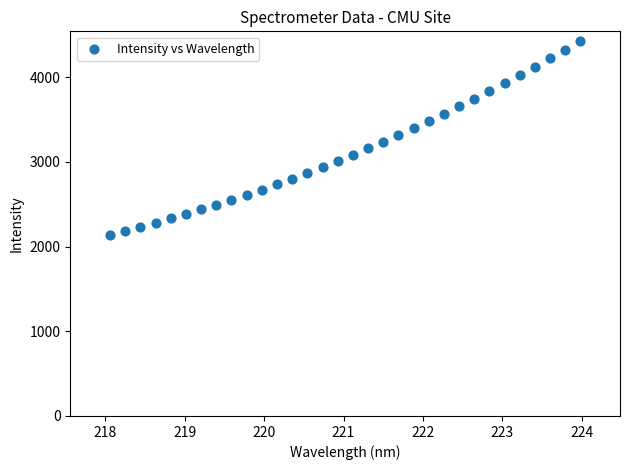

What is the range of X values (max minus min)?

5.9